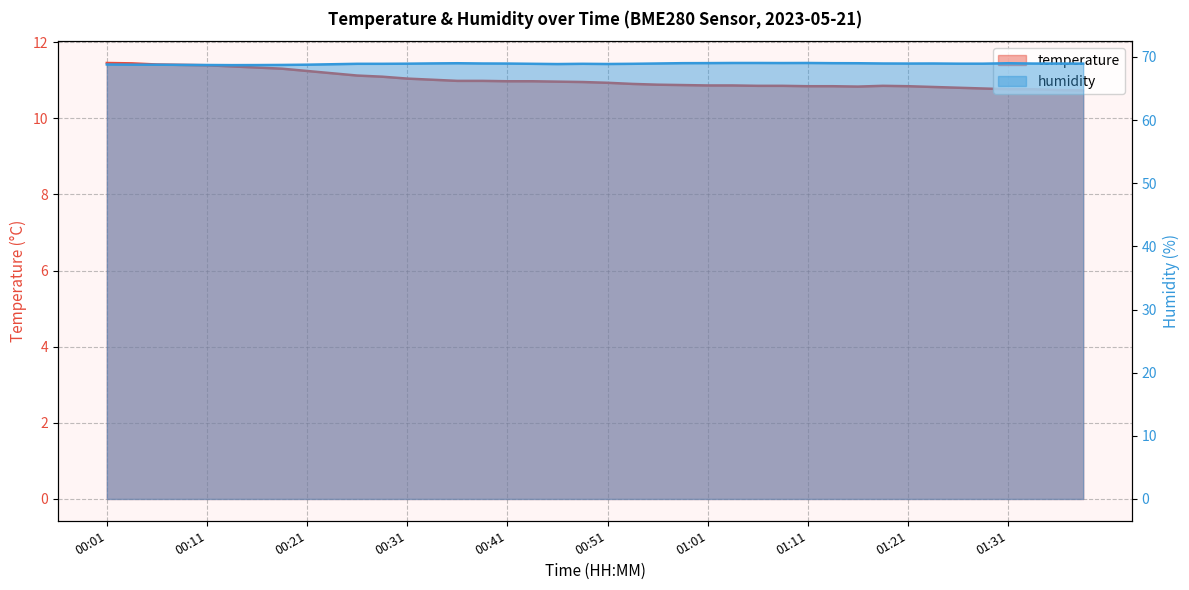

The value of humidity at 00:53 is 68.9. True or false?

True